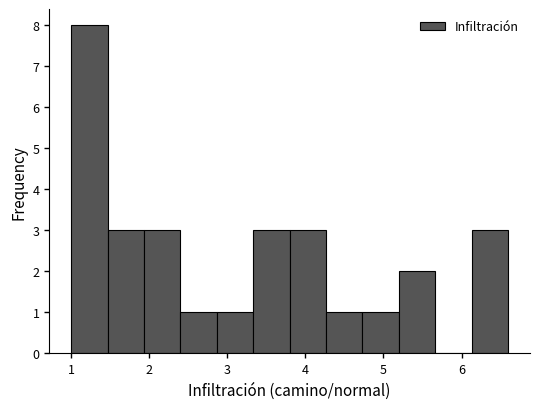

Reading left to right, transcribe this chart: for each bar, give the range it covers on the x-axis and its height. Neither the bar edges nor the heights are printed on the chart, so give them approximately, as read against the axes.

1.0 to 1.5: 8
1.5 to 1.9: 3
1.9 to 2.4: 3
2.4 to 2.9: 1
2.9 to 3.3: 1
3.3 to 3.8: 3
3.8 to 4.3: 3
4.3 to 4.7: 1
4.7 to 5.2: 1
5.2 to 5.7: 2
5.7 to 6.1: 0
6.1 to 6.6: 3